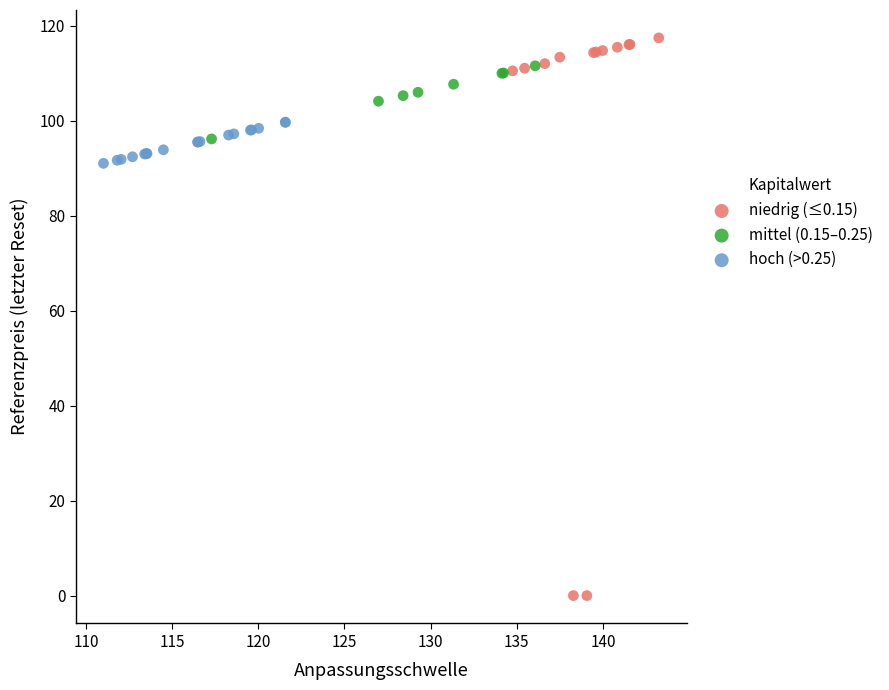

Which series has the largest Y range (max minus min)?

niedrig (≤0.15)